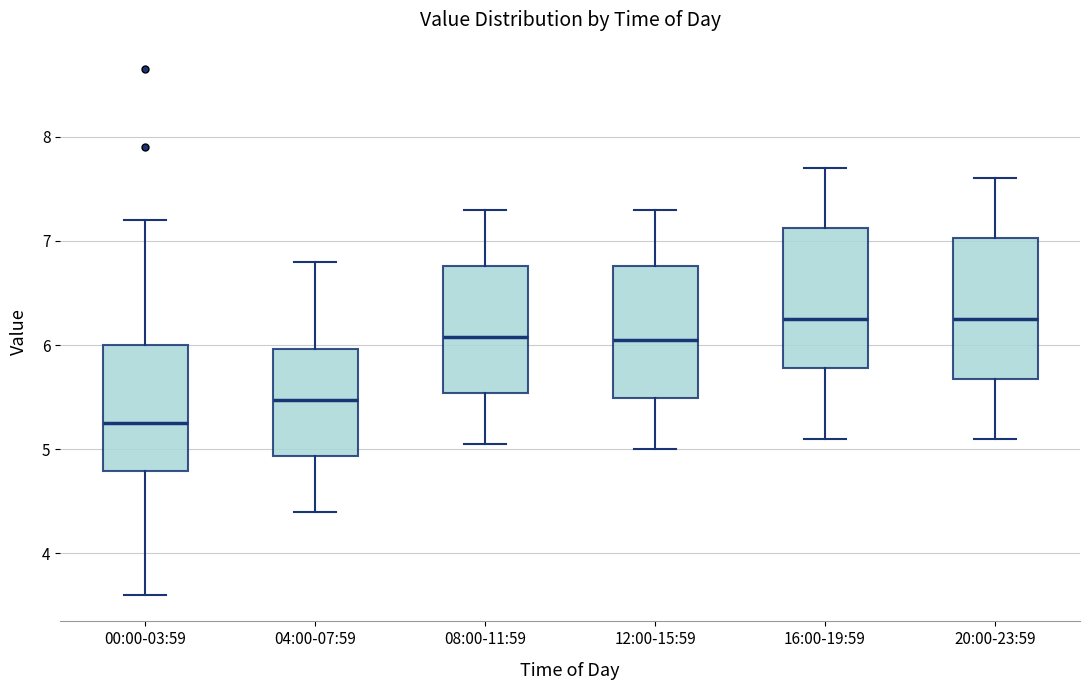

Reading left to right, read every box against the y-axis: the position of its median line, the range the box covers, and the ends of its whiskers. The values are not printed on the chart, so give them approximately, as read against the axis.

00:00-03:59: median 5.3, box 4.8 to 6.0, whiskers 3.6 to 7.2
04:00-07:59: median 5.5, box 4.9 to 6.0, whiskers 4.4 to 6.8
08:00-11:59: median 6.1, box 5.5 to 6.8, whiskers 5.1 to 7.3
12:00-15:59: median 6.1, box 5.5 to 6.8, whiskers 5.0 to 7.3
16:00-19:59: median 6.3, box 5.8 to 7.1, whiskers 5.1 to 7.7
20:00-23:59: median 6.3, box 5.7 to 7.0, whiskers 5.1 to 7.6